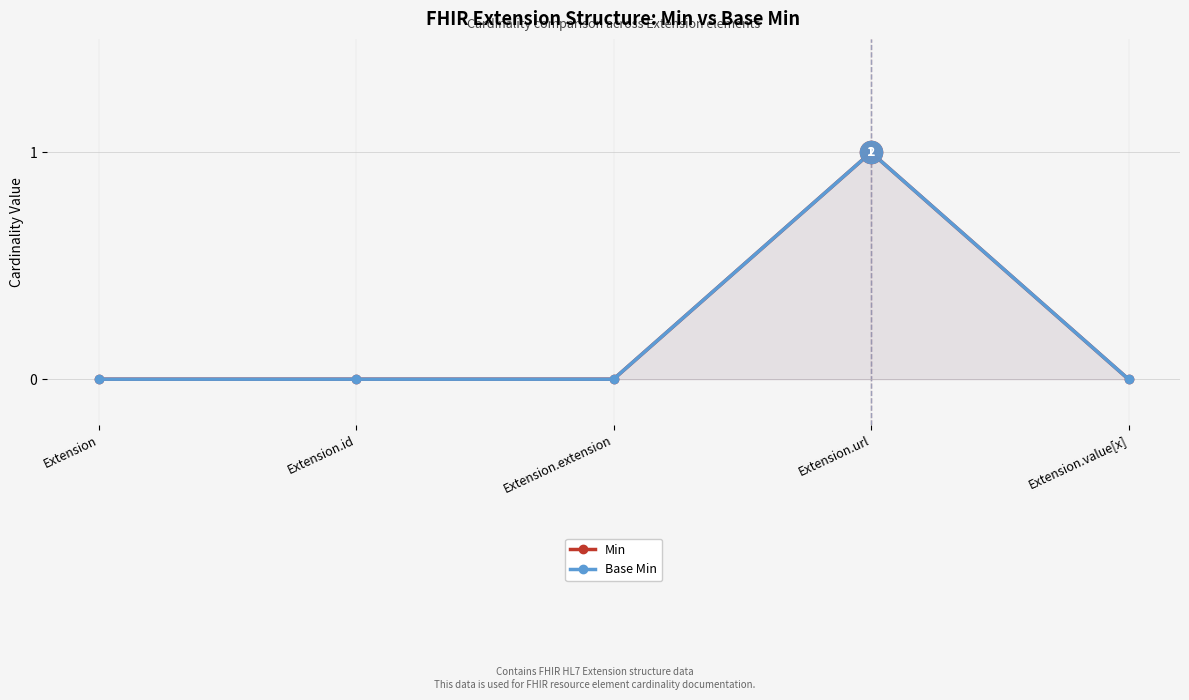

Where is Min nearest to the value 0?

Extension